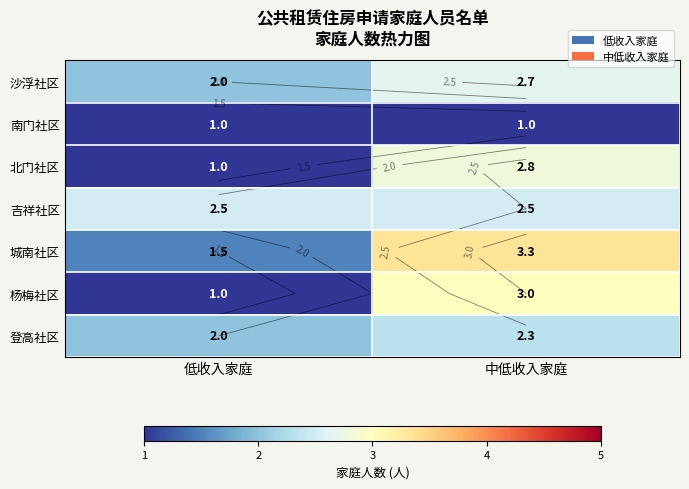

Which series changed the most between 低收入家庭 and 中低收入家庭?

杨梅社区